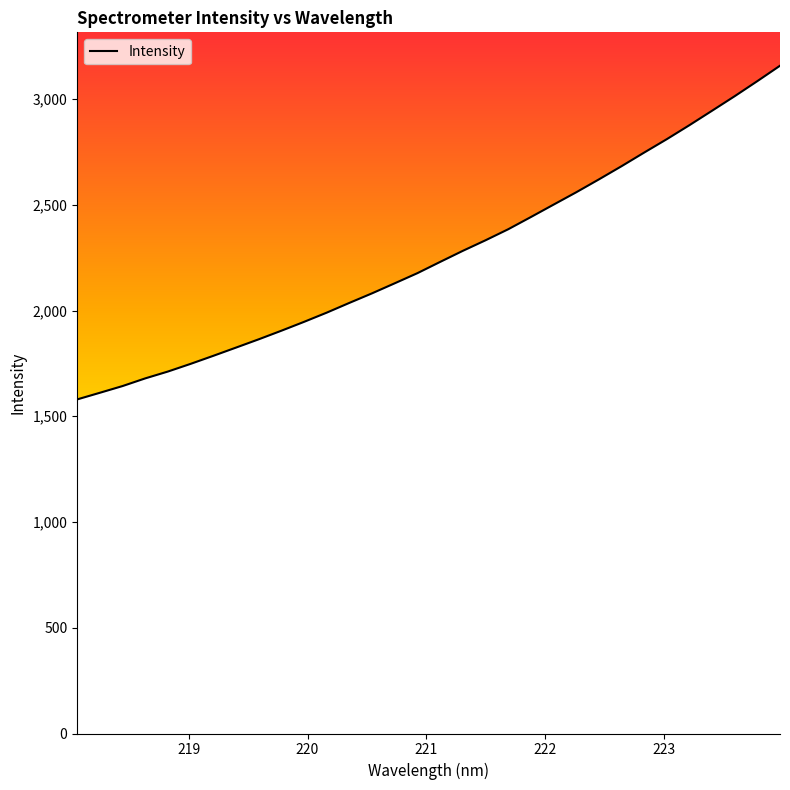

What is the greatest value displayed?

3157.7